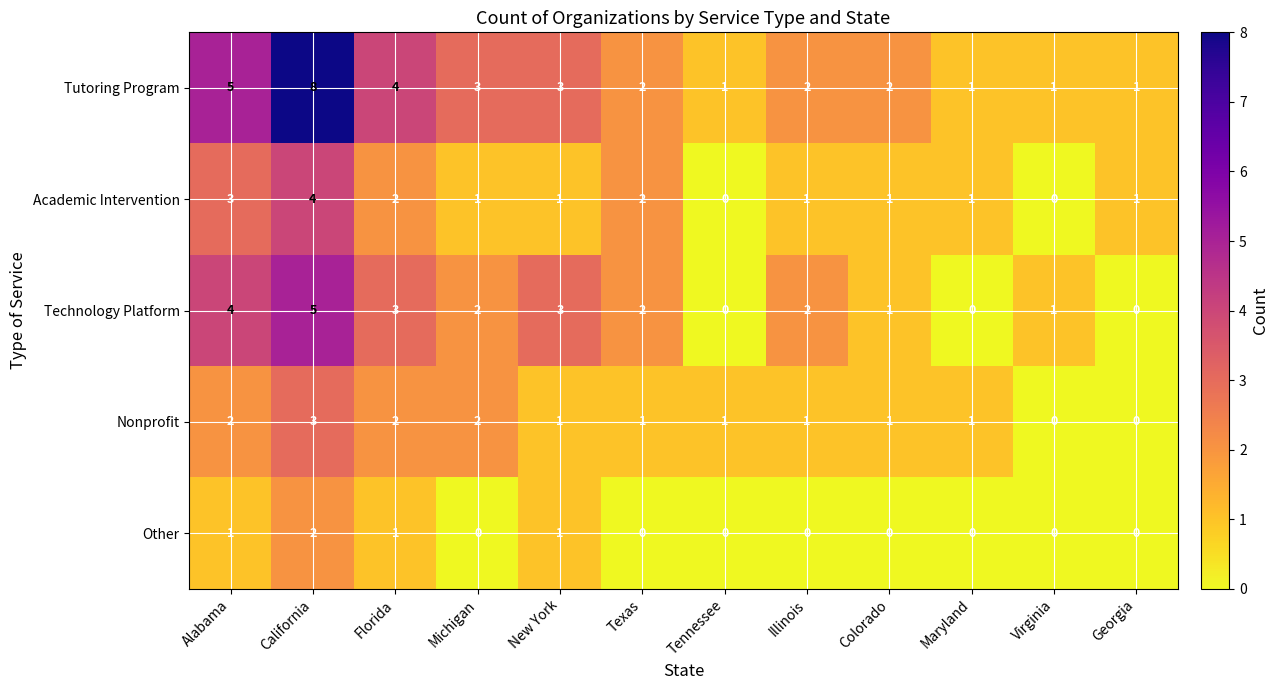

What is the total value across all series at Alabama?

15